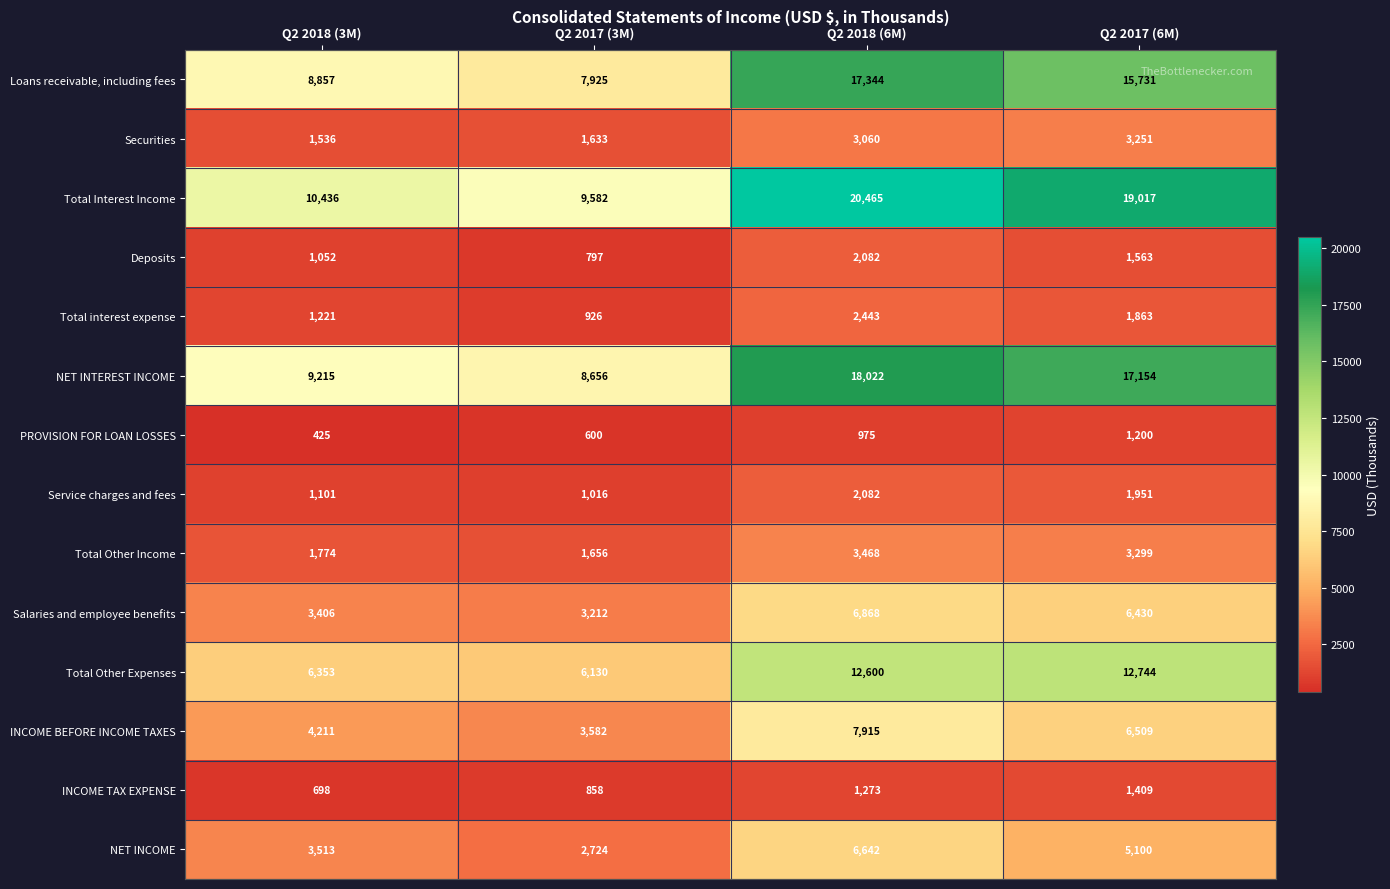

What is the spread (max minus min) of values at Q2 2017 (6M)?

17817